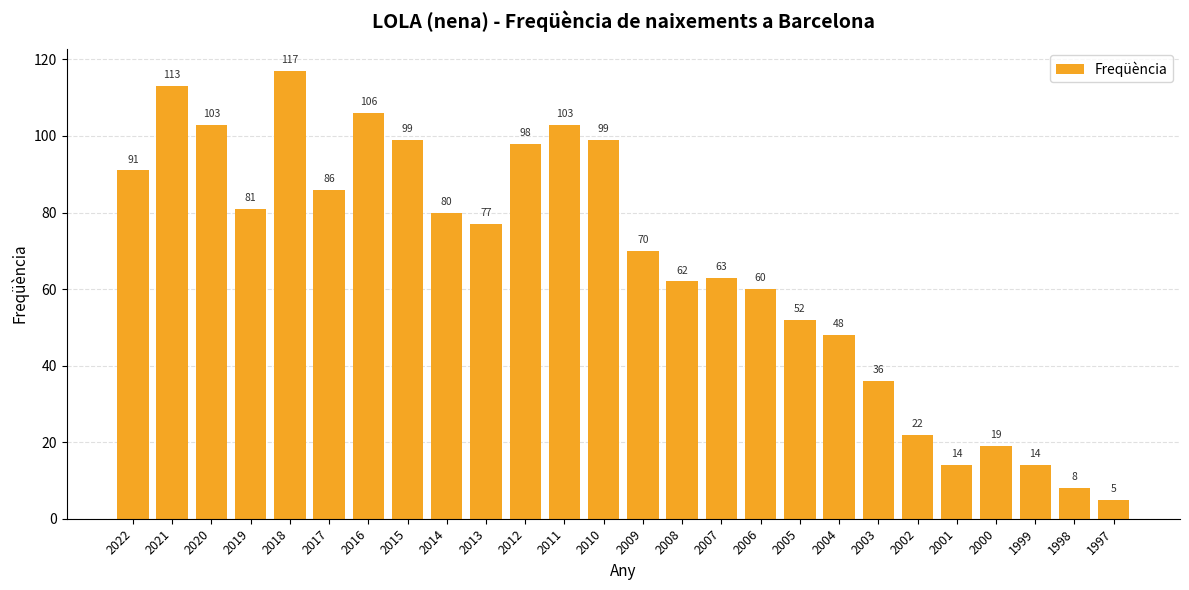

What is the change in value from 2019 to 2006?

-21